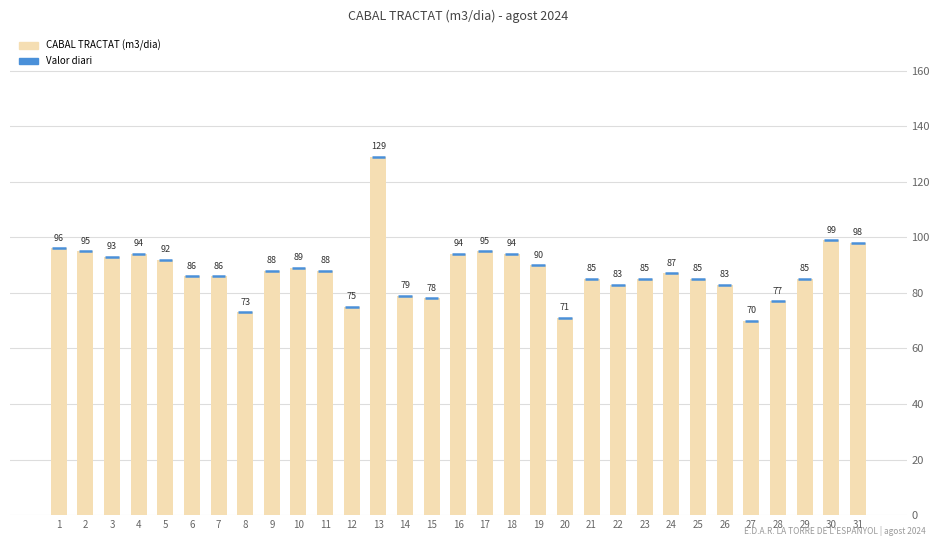

Reading left to right, extract all data points from this chart.

96	95	93	94	92	86	86	73	88	89	88	75	129	79	78	94	95	94	90	71	85	83	85	87	85	83	70	77	85	99	98